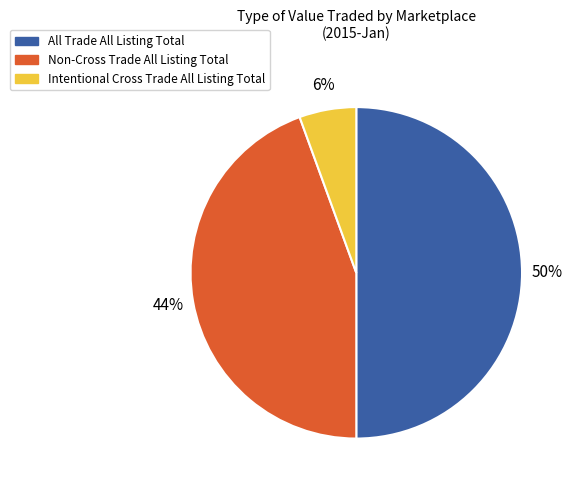

To the nearest percent, what portion does All Trade All Listing Total represent?

50%